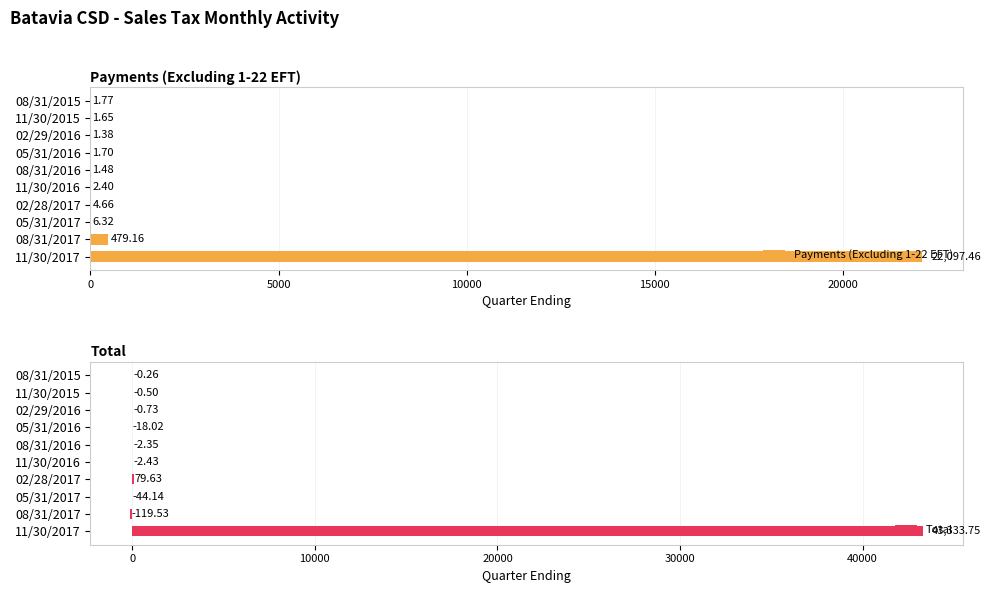

Does the chart contain stacked bars?

No